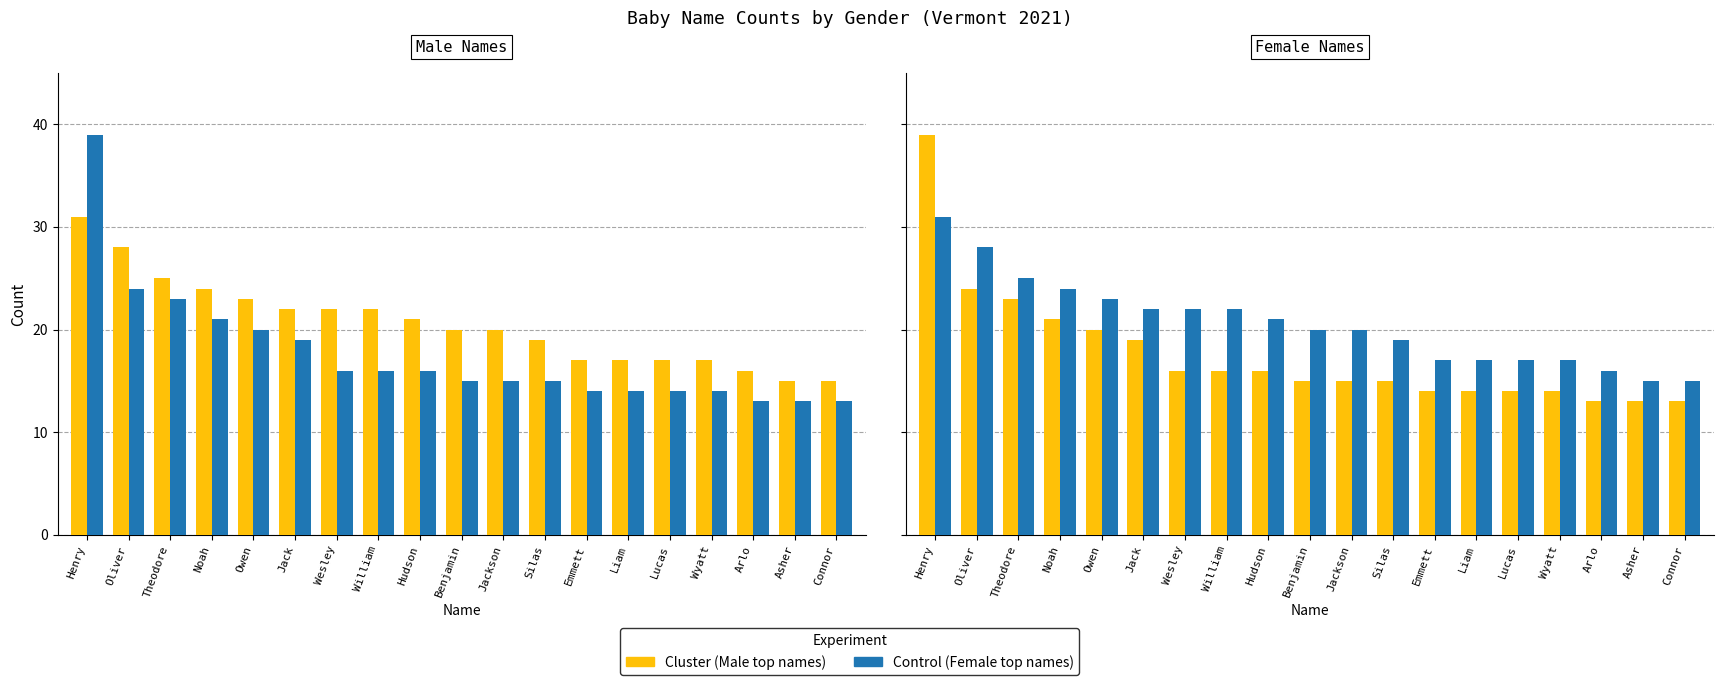

How many data points in Cluster are less than 15?

7